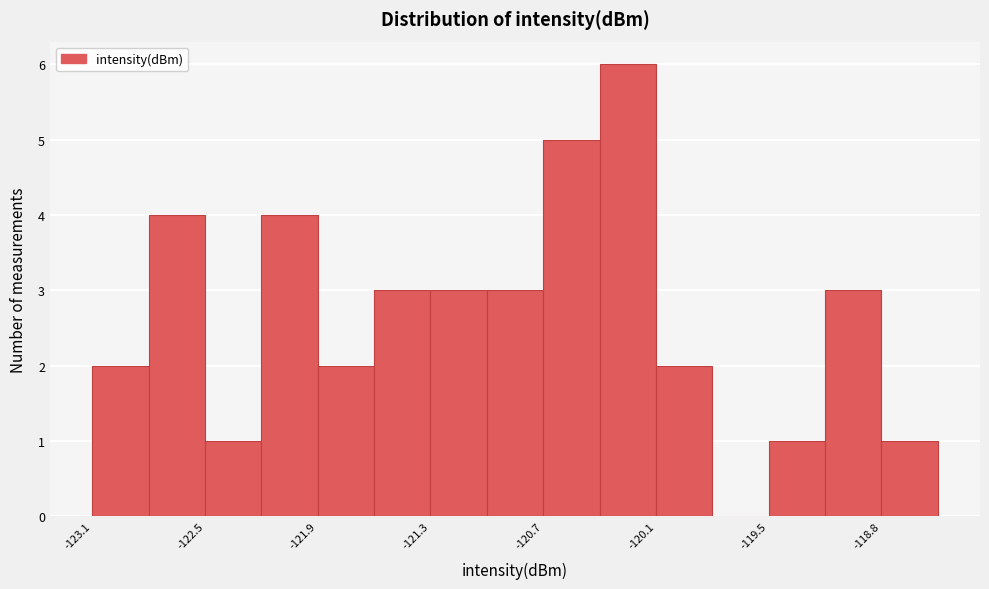

Around what value on the x-axis is the tallest bar? Give the approximate position of its centre, as read against the axis.

-120.2